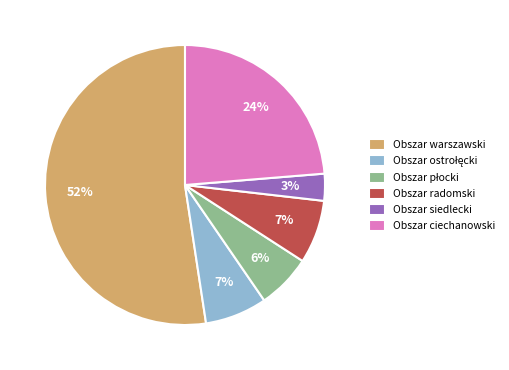

What is the ratio of the value at Obszar radomski to the value at Obszar warszawski?

0.1